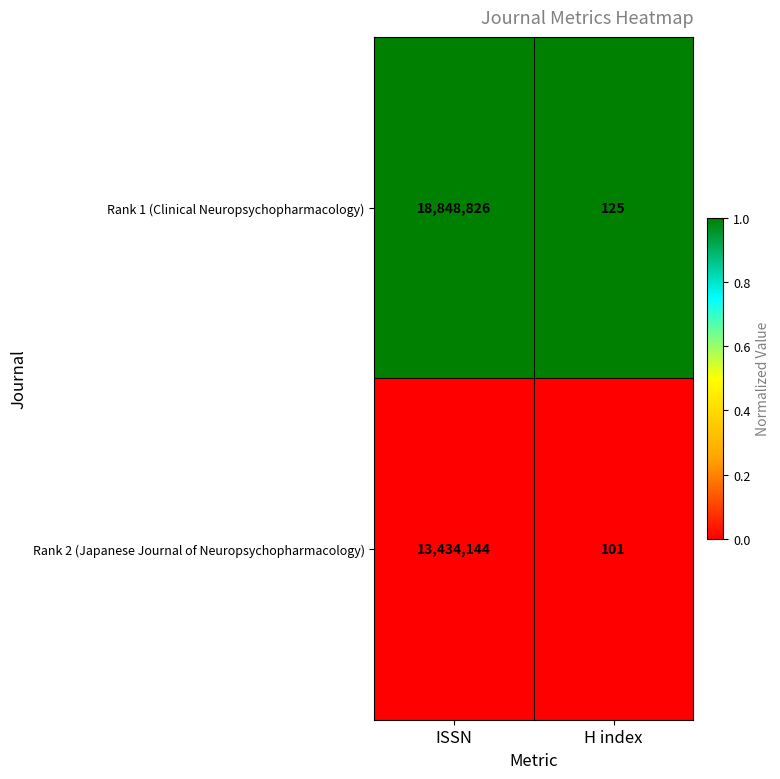

The value of Rank 1 (Clinical Neuropsychopharmacology) at H index is 125. True or false?

True